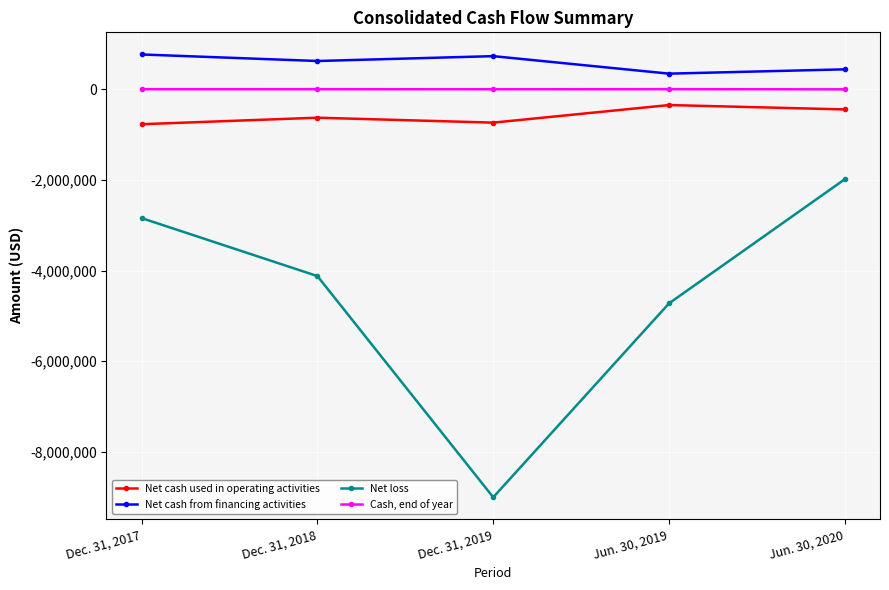

List the series in order of their peak value, highest first.

Net cash from financing activities, Cash, end of year, Net cash used in operating activities, Net loss